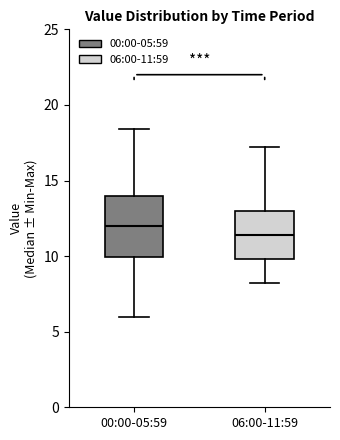

Which box's median line is the lowest?

06:00-11:59